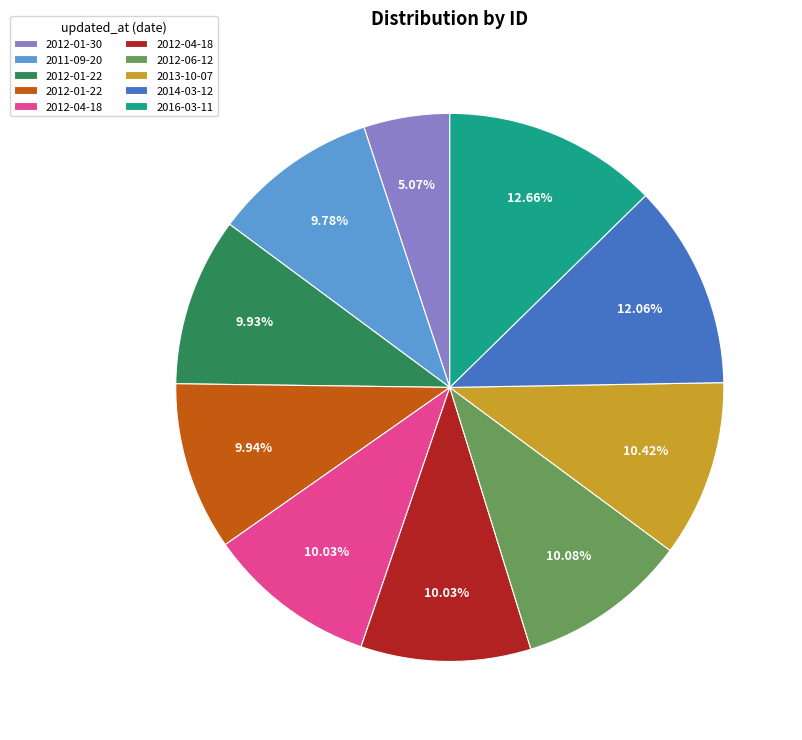

Is there any slice that represents more than half of the pie?

No